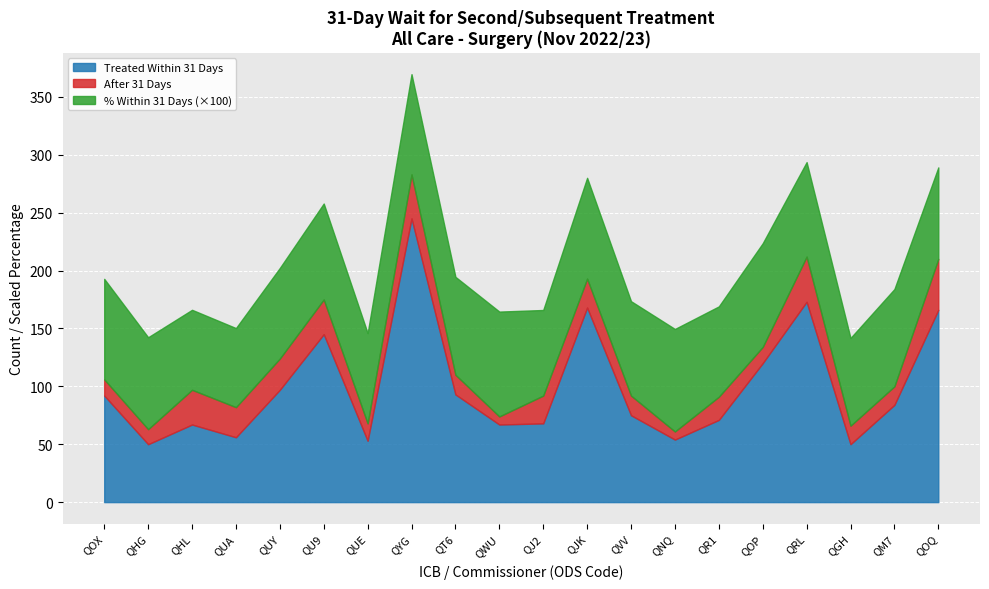

Which series changed the most between QHG and QUE?

Treated Within 31 Days